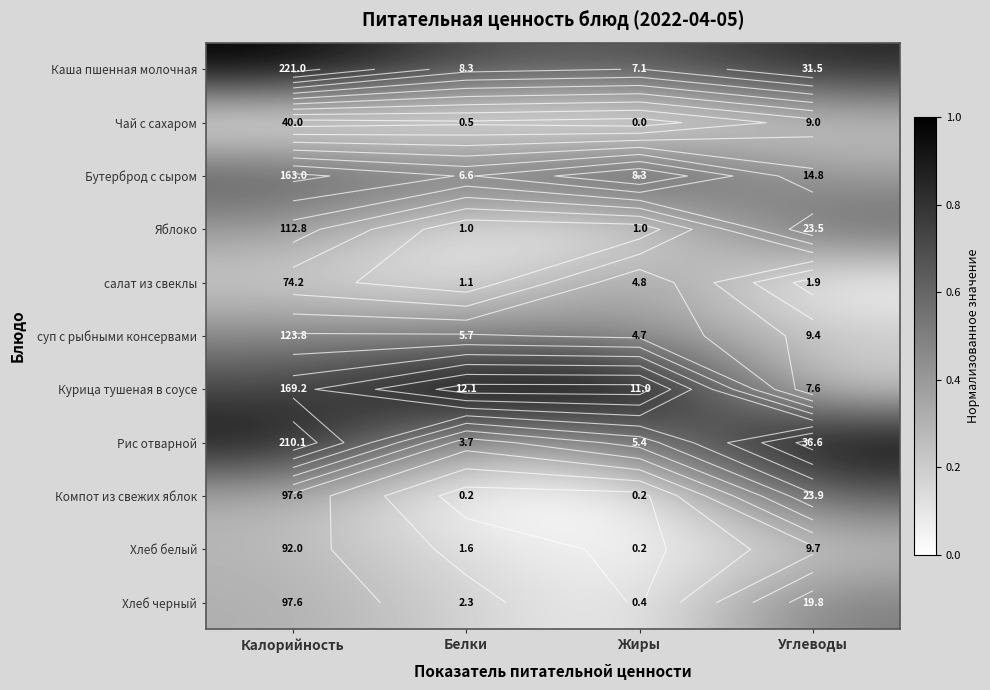

Is the value of Курица тушеная в соусе at Белки greater than the value of Каша пшенная молочная at Белки?

Yes